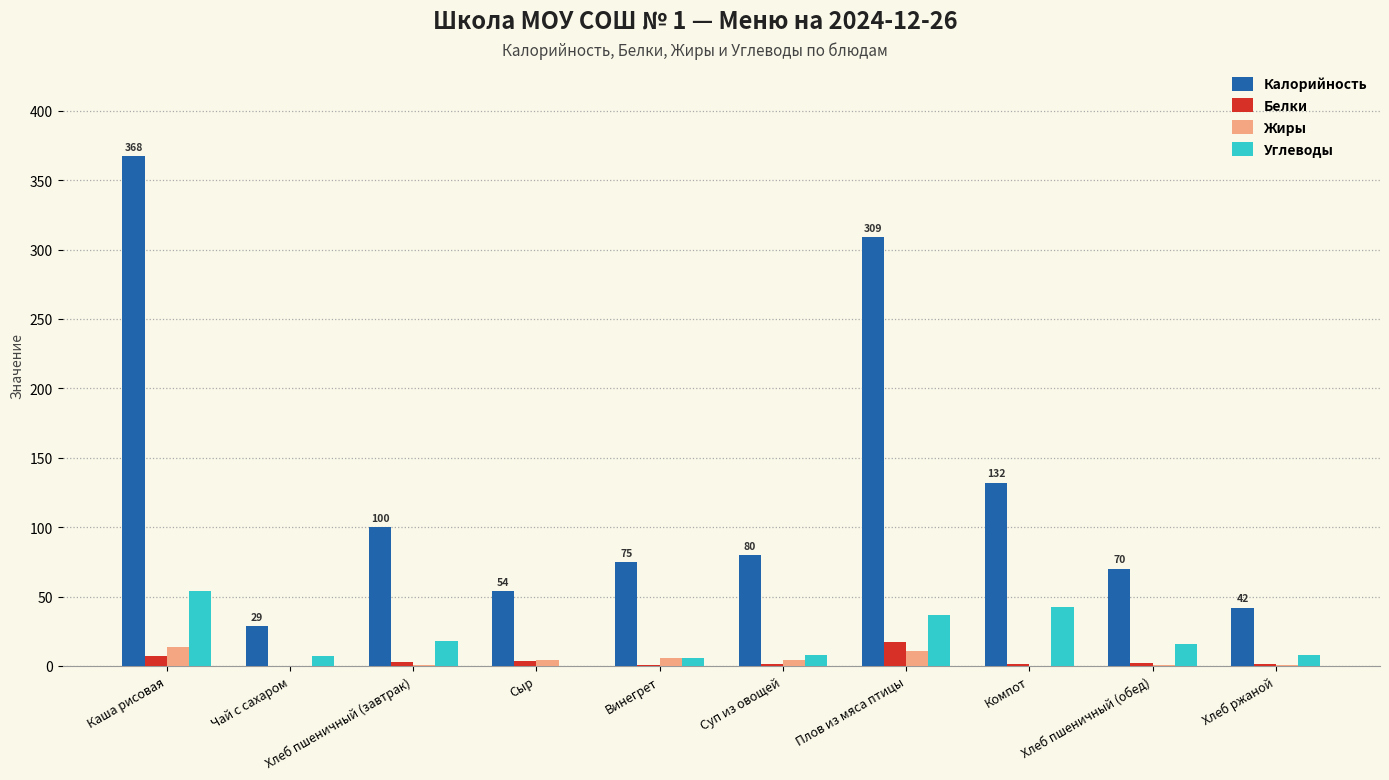

At which label does Калорийность first exceed 79?

Каша рисовая